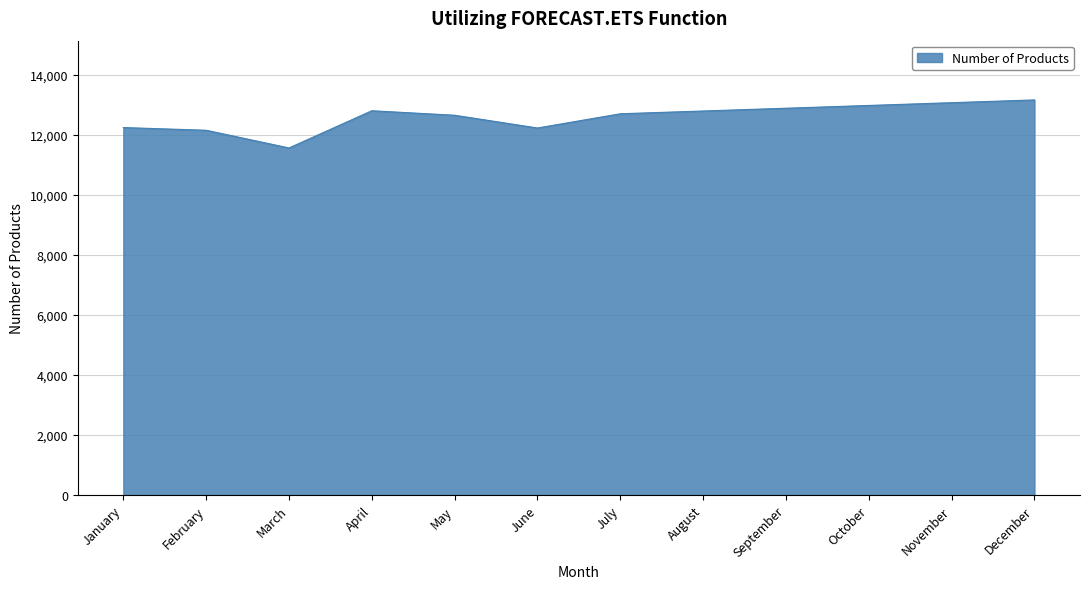

The chart shows a value of 3730.1 at January. True or false?

False